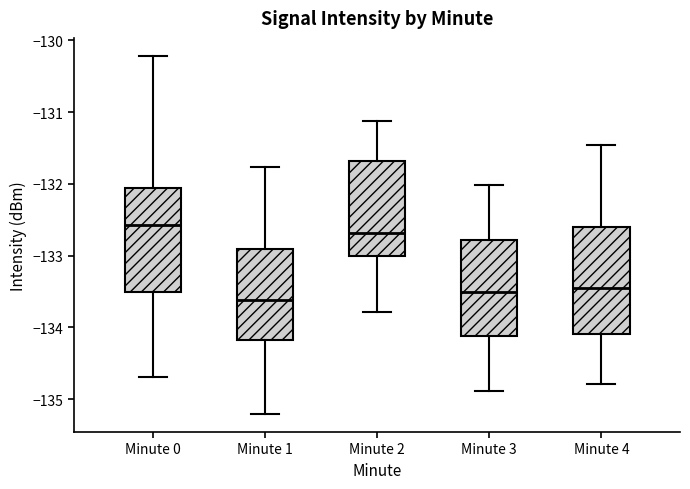

Reading left to right, read every box against the y-axis: the position of its median line, the range the box covers, and the ends of its whiskers. The values are not printed on the chart, so give them approximately, as read against the axis.

Minute 0: median -132.6, box -133.5 to -132.1, whiskers -134.7 to -130.2
Minute 1: median -133.6, box -134.2 to -132.9, whiskers -135.2 to -131.8
Minute 2: median -132.7, box -133.0 to -131.7, whiskers -133.8 to -131.1
Minute 3: median -133.5, box -134.1 to -132.8, whiskers -134.9 to -132.0
Minute 4: median -133.5, box -134.1 to -132.6, whiskers -134.8 to -131.5